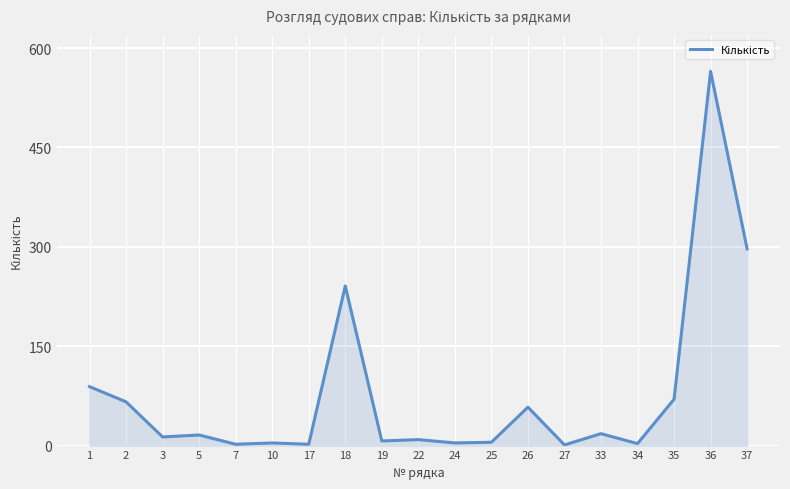

What is the difference between the maximum and minimum values?

564